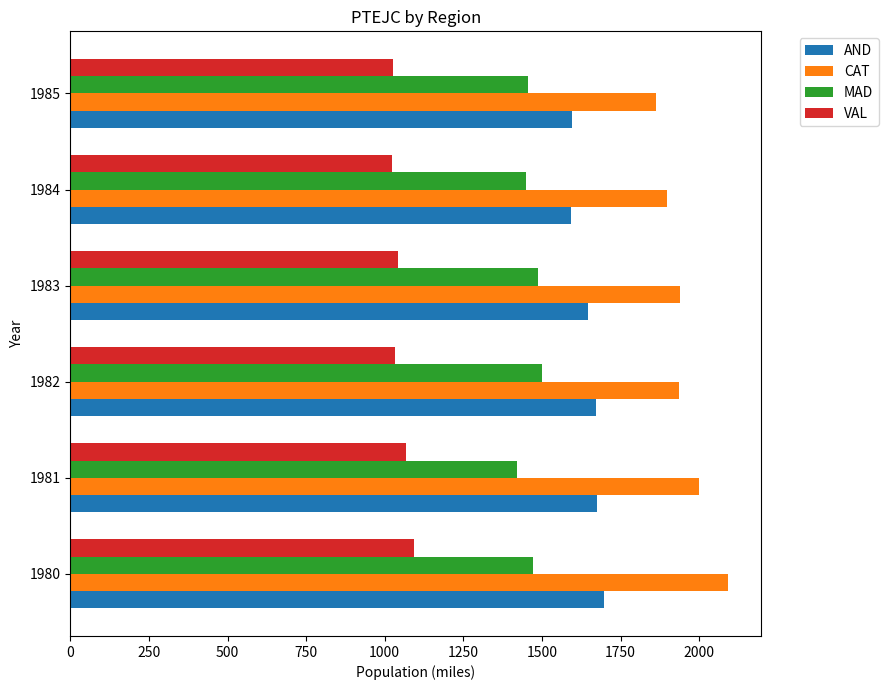

True or false: CAT has a value of 995.7 at 1982.

False